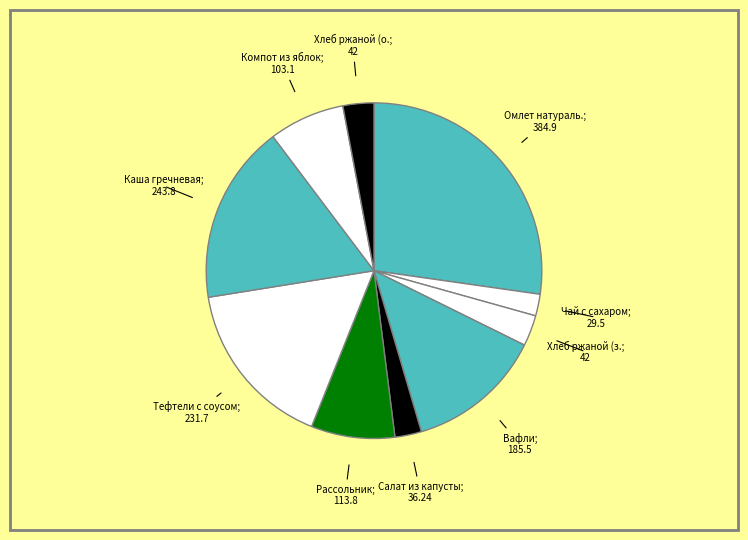

Count the number of slices in the pie.

10